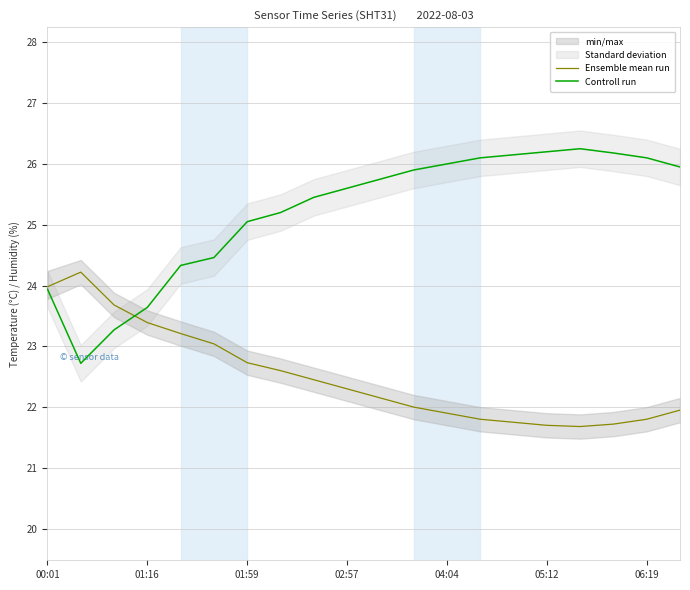

How many lines are shown in the chart?

2